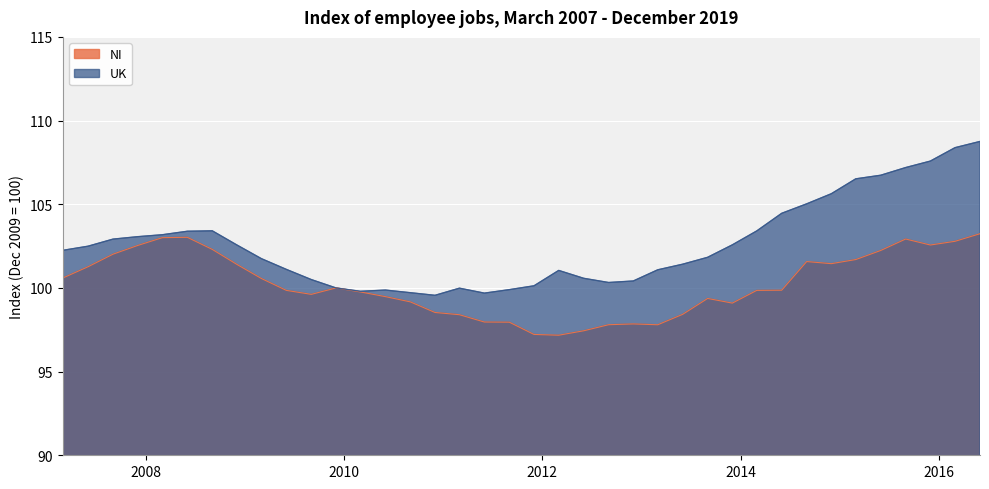

What value does the NI series have at 2009-06-01?

99.9